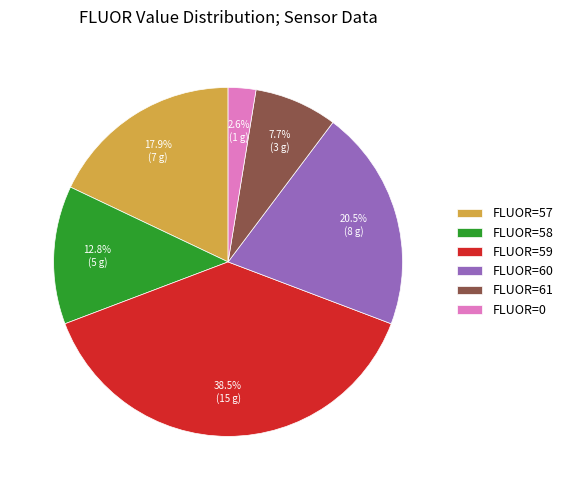

To the nearest percent, what is the average slice percentage?

17%